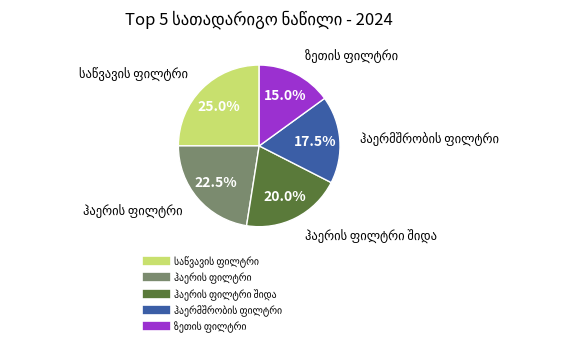

Is there a majority slice in this chart?

No